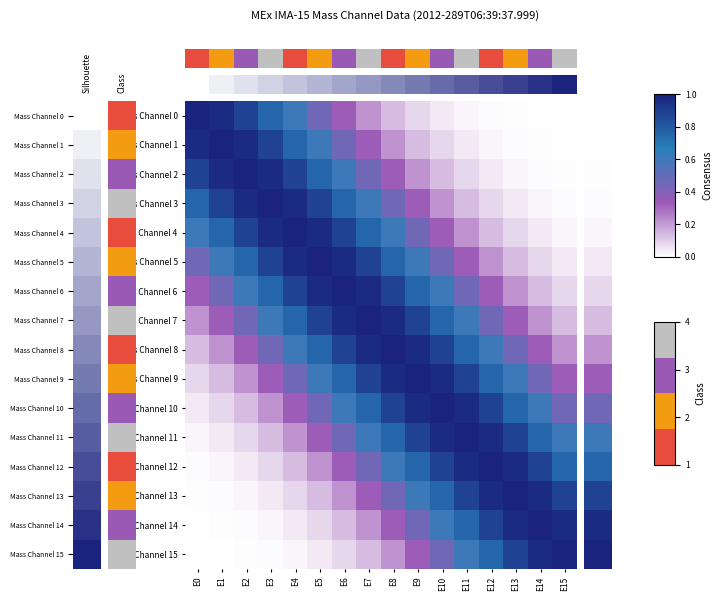

Which series has the largest total across all categories?

Mass Channel 7